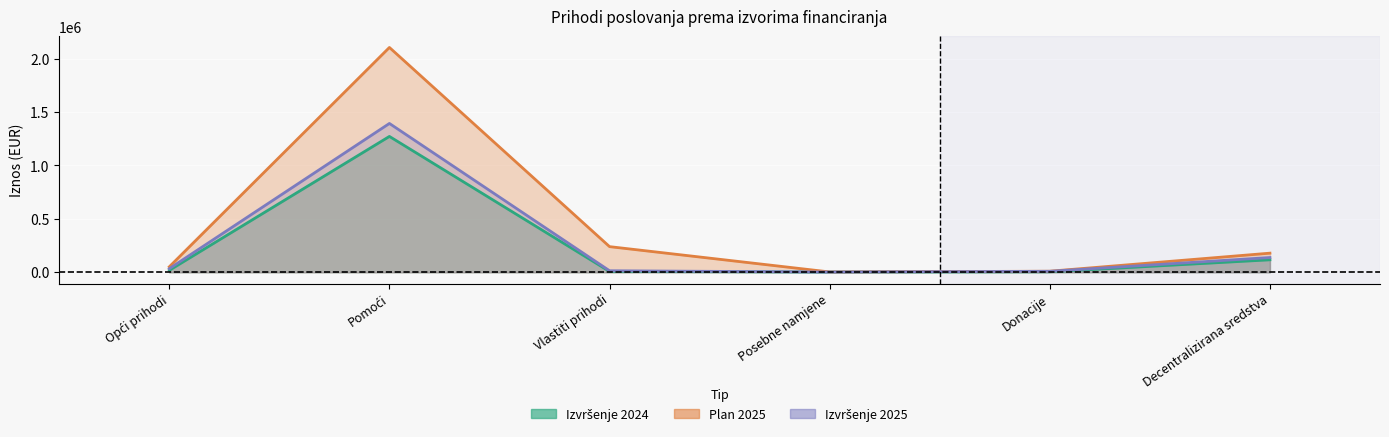

What is the difference between the Plan 2025 values at Pomoći and Decentralizirana sredstva?

1925041.0